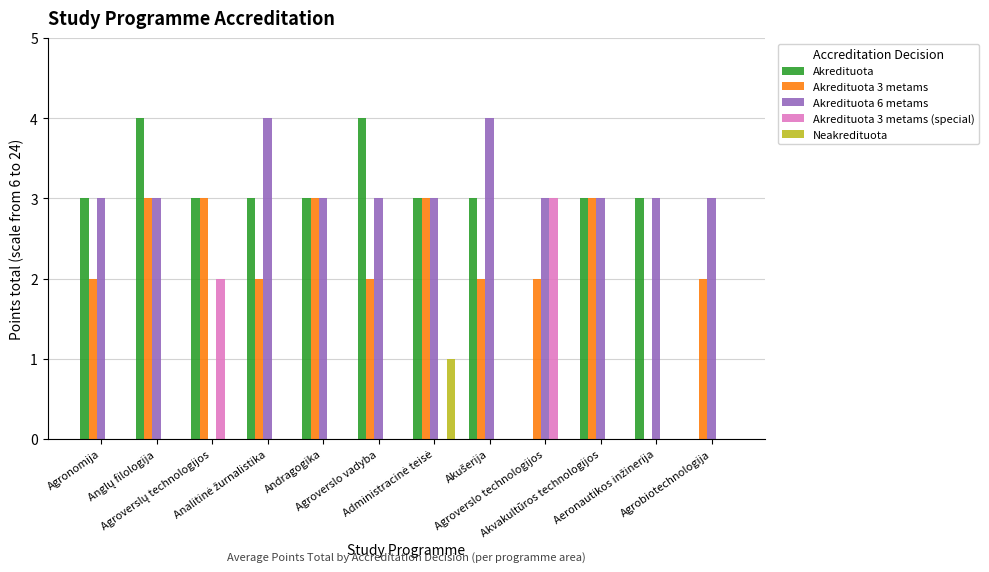

What is the sum of all Akredituota 6 metams values?

35